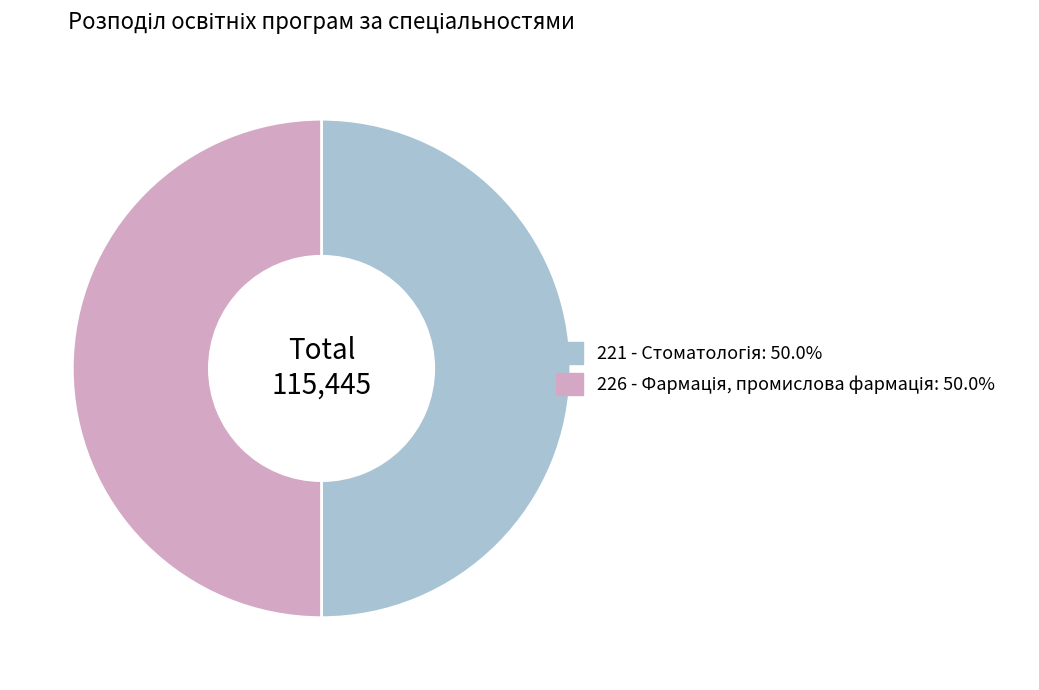

What percentage is the 226 - Фармація, промислова фармація slice, to the nearest percent?

50%